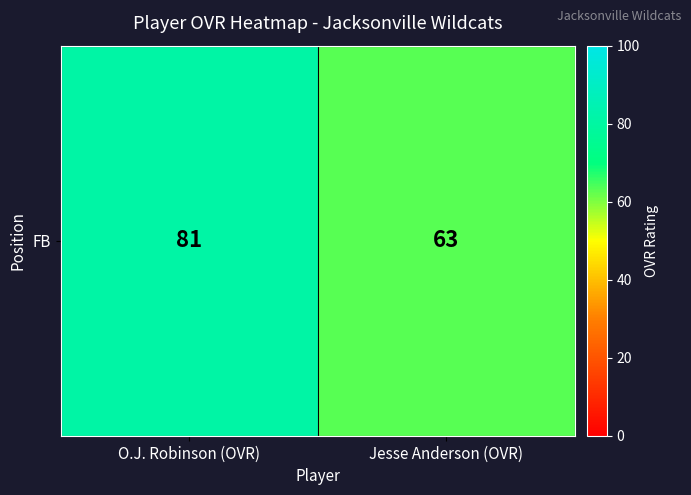

What is the average value?

72